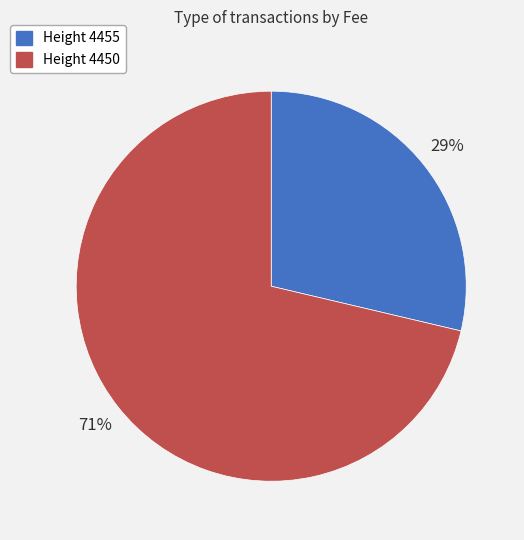

The Height 4455 slice represents 23% of the pie. True or false?

False